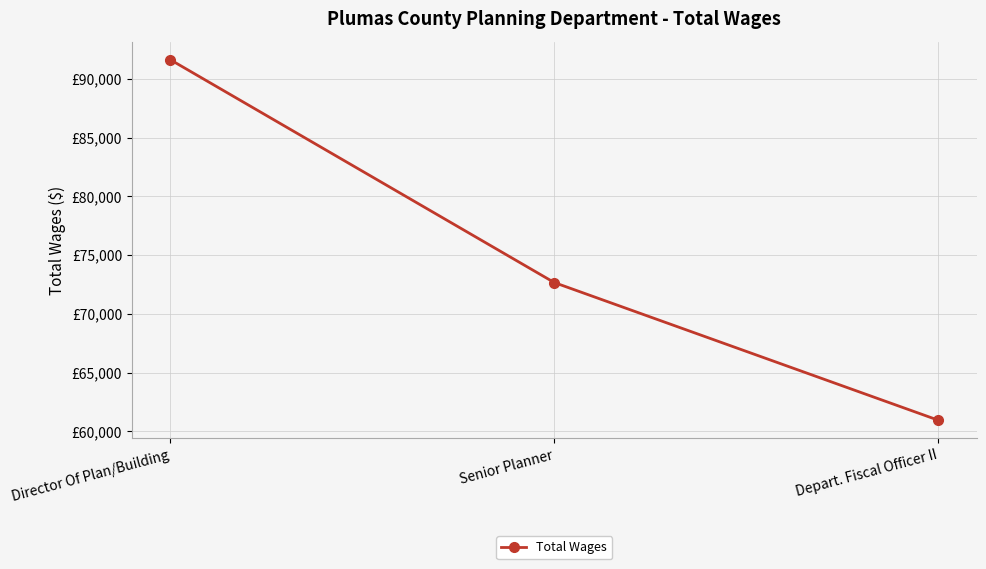

Is this an area chart (filled region under the line)?

No